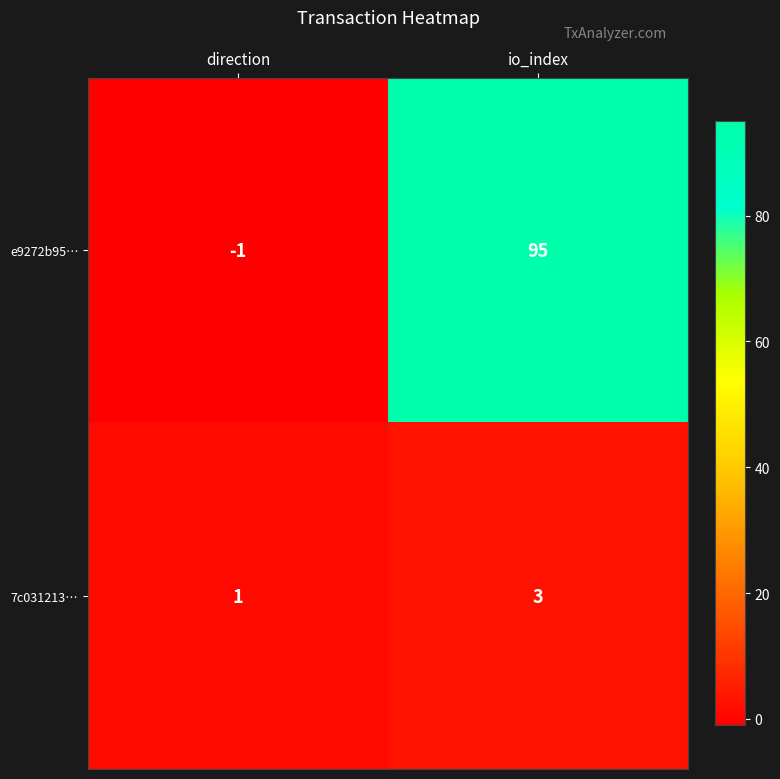

Reading left to right, what are all the values shown in this chart?

e9272b95…: direction=-1	io_index=95
7c031213…: direction=1	io_index=3